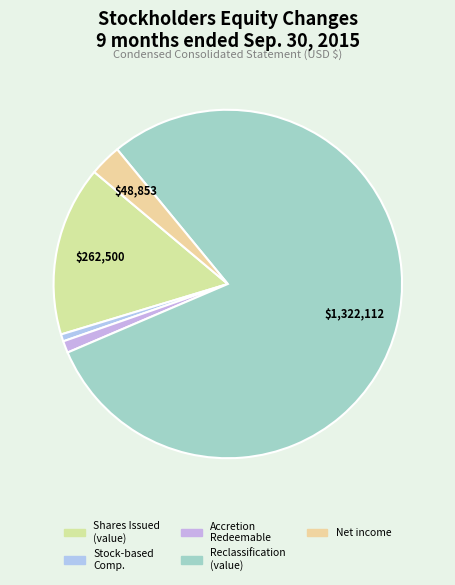

Rank the categories by value from lowest to highest.

Stock-based compensation expense, Accretion of redeemable preferred stock (Series A), Net income, Shares issued to preferred stockholders (value), Reclassification from temporary equity (value)